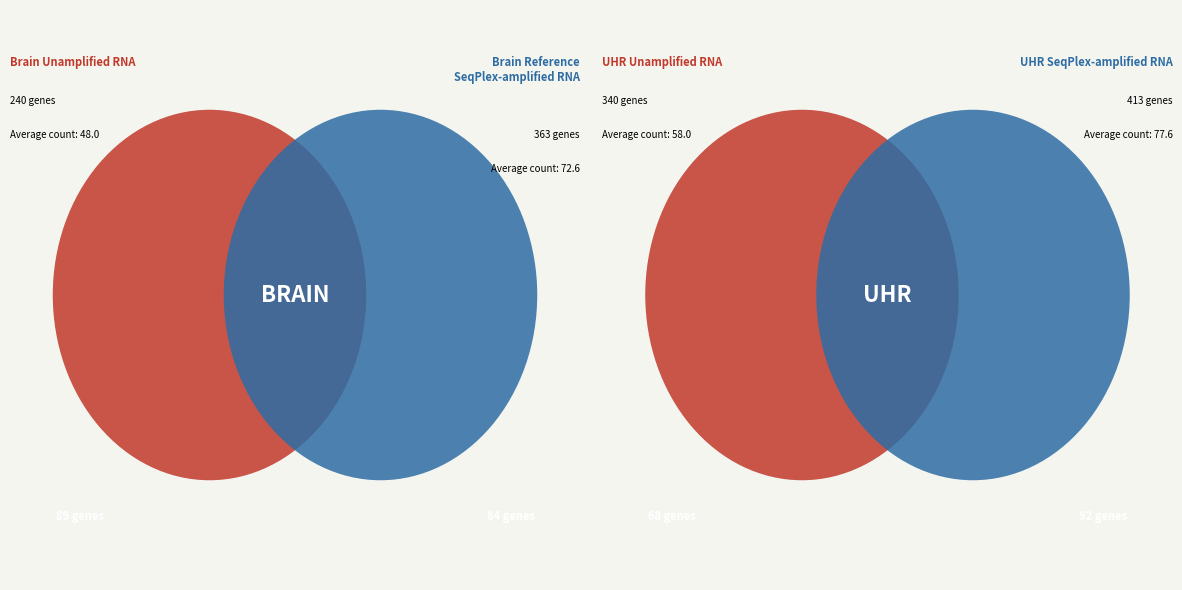

Does 37 account for over 50% of the chart?

No